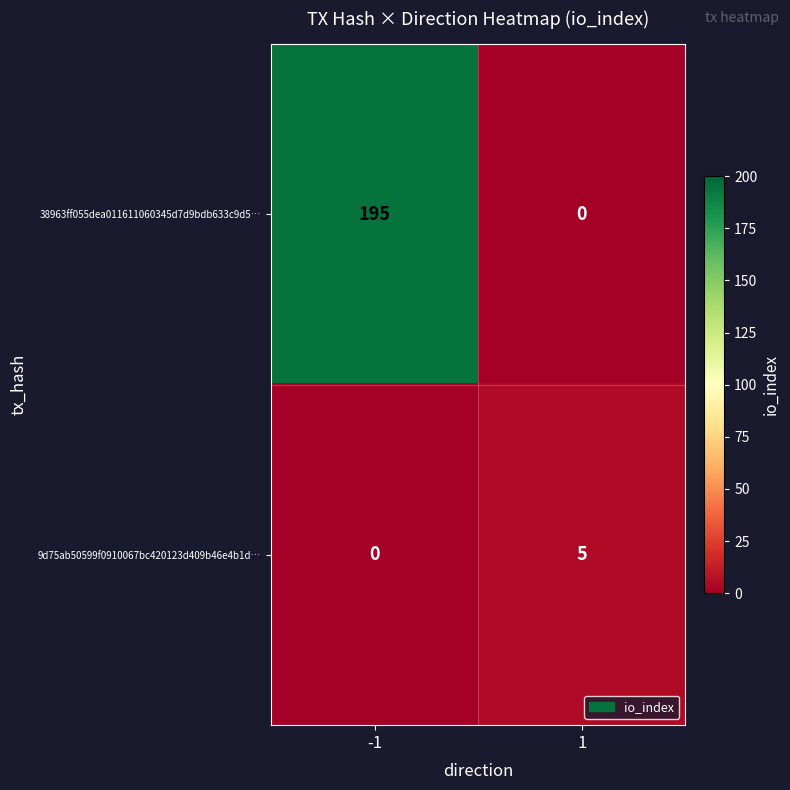

What is the maximum value for 9d75ab50599f0910067bc420123d409b46e4b1d…?

5